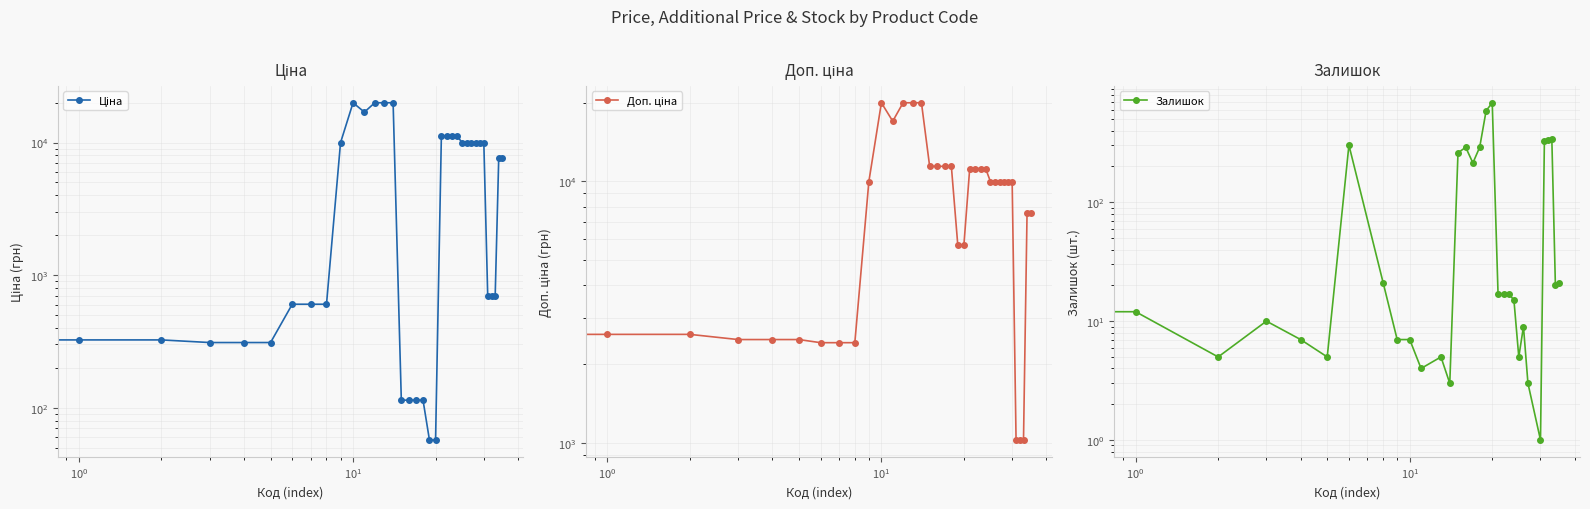

Does the chart display data point markers on the line(s)?

Yes